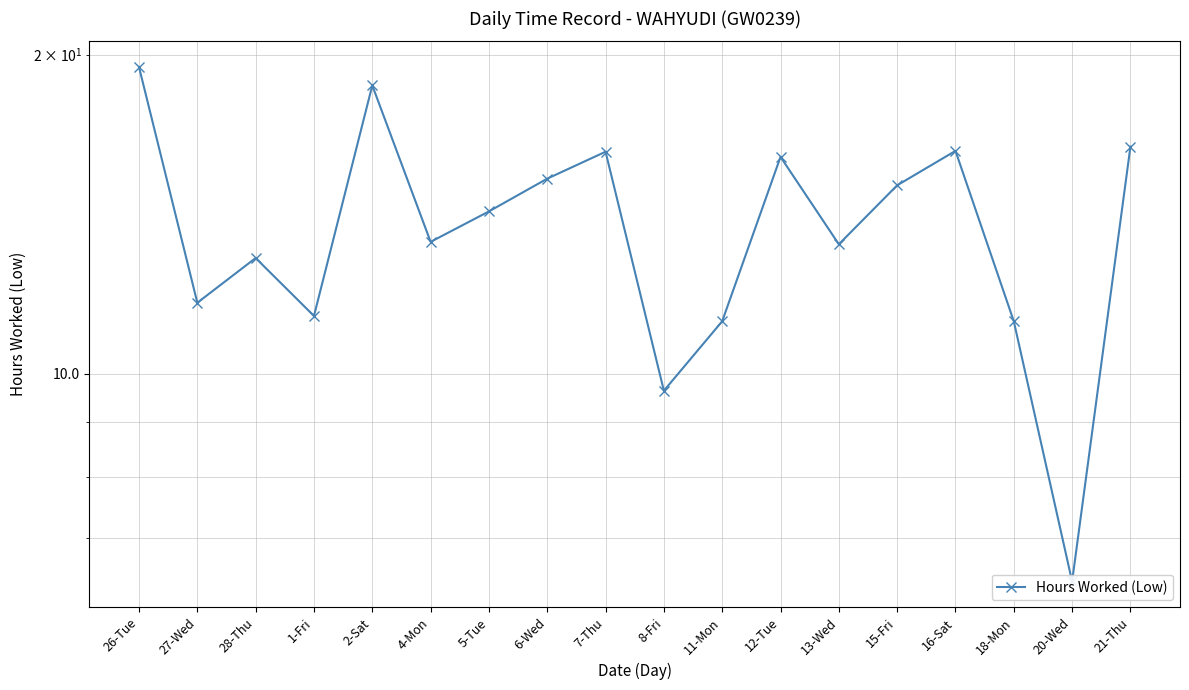

What is the value of the 14th point from the left?

15.1